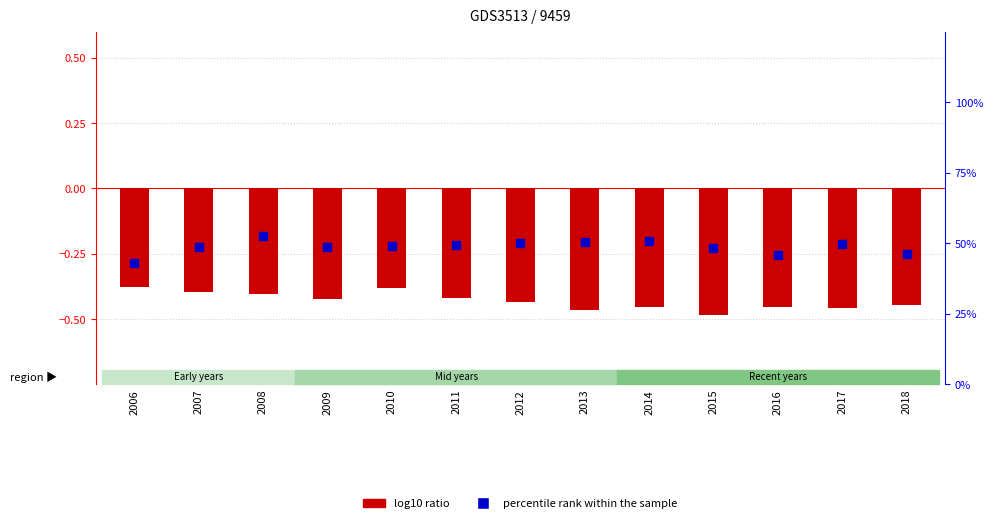

At how many categories does at least one series exceed 31?

13